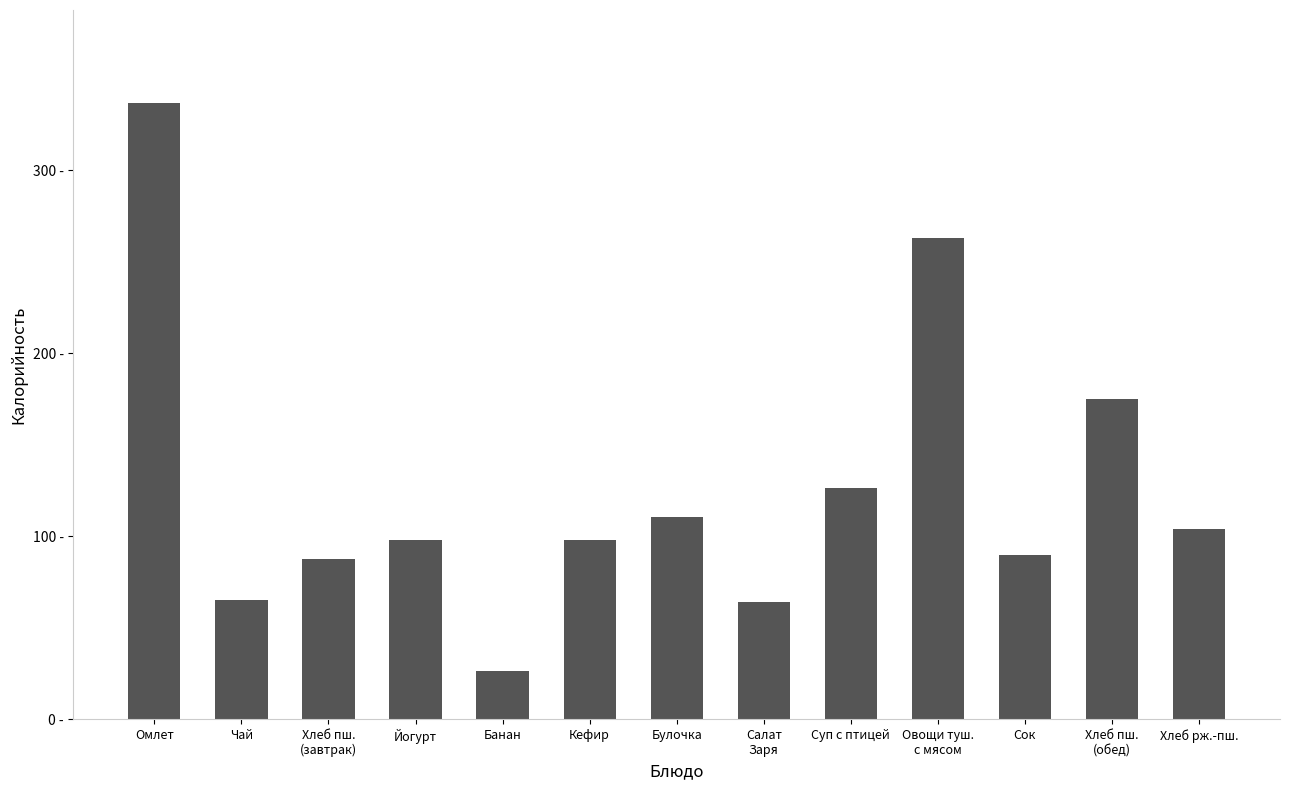

Reading left to right, what are all the values shown in this chart?

Омлет=337.1	Чай=65.0	Хлеб пш.
(завтрак)=87.4	Йогурт=98.0	Банан=26.3	Кефир=98.0	Булочка=110.7	Салат
Заря=64.0	Суп с птицей=126.7	Овощи туш.
с мясом=263.0	Сок=90.0	Хлеб пш.
(обед)=174.8	Хлеб рж.-пш.=104.0